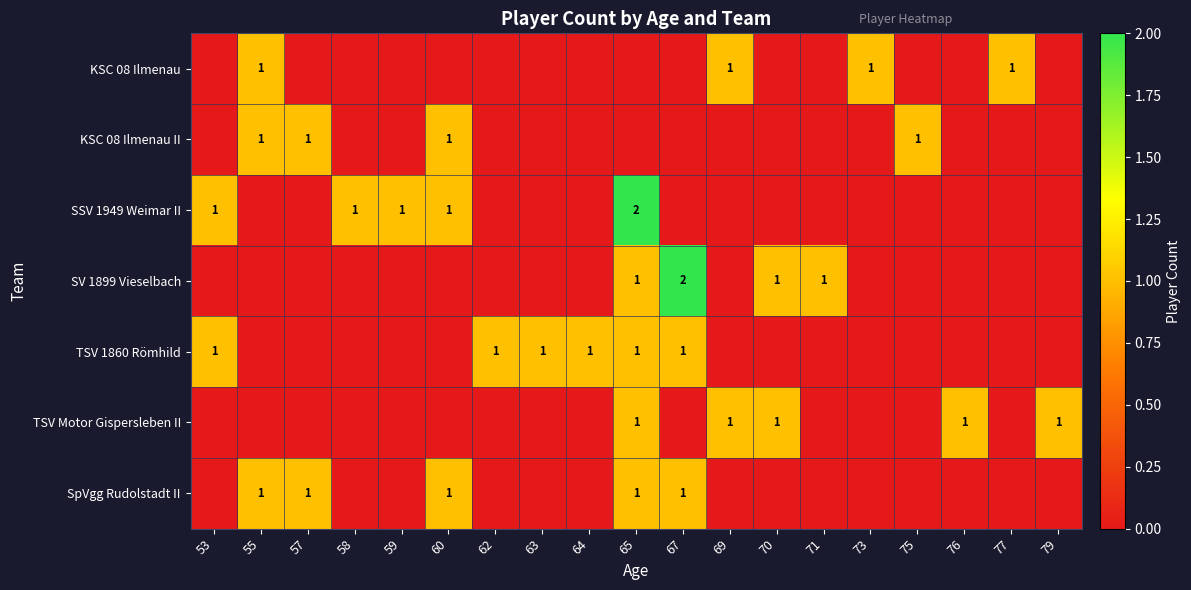

Is it true that SpVgg Rudolstadt II equals 0 at 57?

False